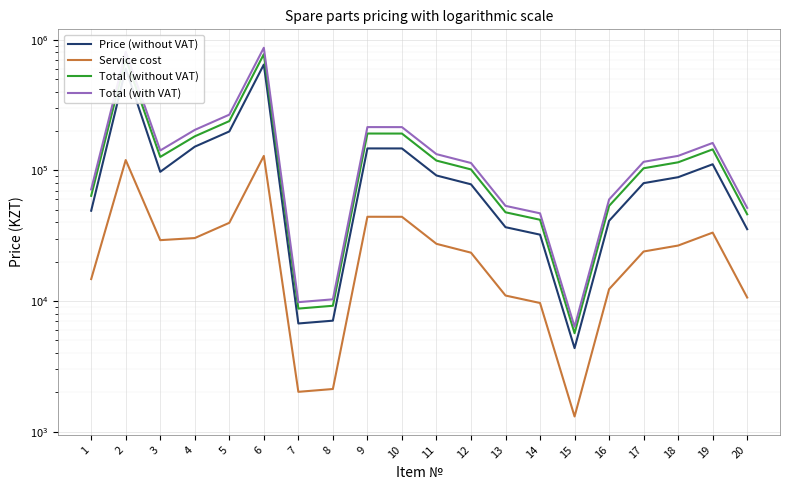

Reading left to right, list all the values displayed in this chart.

Price (without VAT): 49156.8	600170.3	97567.1	151864.8	198615.2	645463.1	6744.8	7087.8	147315.2	147237.5	91454.5	78269.0	36781.8	32249.5	4369.9	41154.5	79904.4	88736.0	111445.9	35512.9
Service cost: 14747.0	120034.1	29270.1	30373.0	39723.0	129092.6	2023.4	2126.3	44194.6	44171.3	27436.3	23480.7	11034.6	9674.8	1311.0	12346.4	23971.3	26620.8	33433.8	10653.9
Total (without VAT): 63903.8	720204.3	126837.2	182237.7	238338.3	774555.7	8768.2	9214.1	191509.7	191408.8	118890.9	101749.7	47816.4	41924.3	5680.8	53500.9	103875.7	115356.8	144879.7	46166.8
Total (with VAT): 71572.3	806628.8	142057.7	204106.3	266938.9	867502.4	9820.4	10319.8	214490.9	214377.9	133157.8	113959.7	53554.4	46955.2	6362.5	59921.0	116340.8	129199.6	162265.2	51706.8